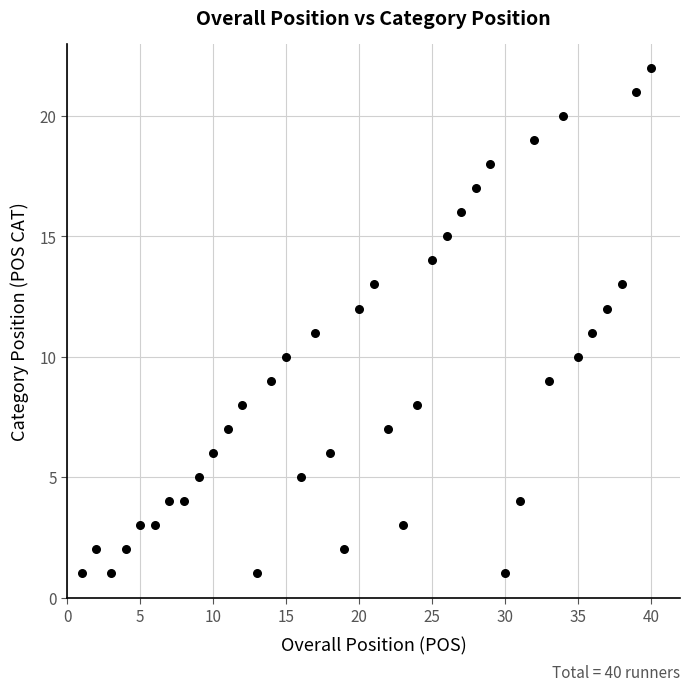

What is the range of X values (max minus min)?

39